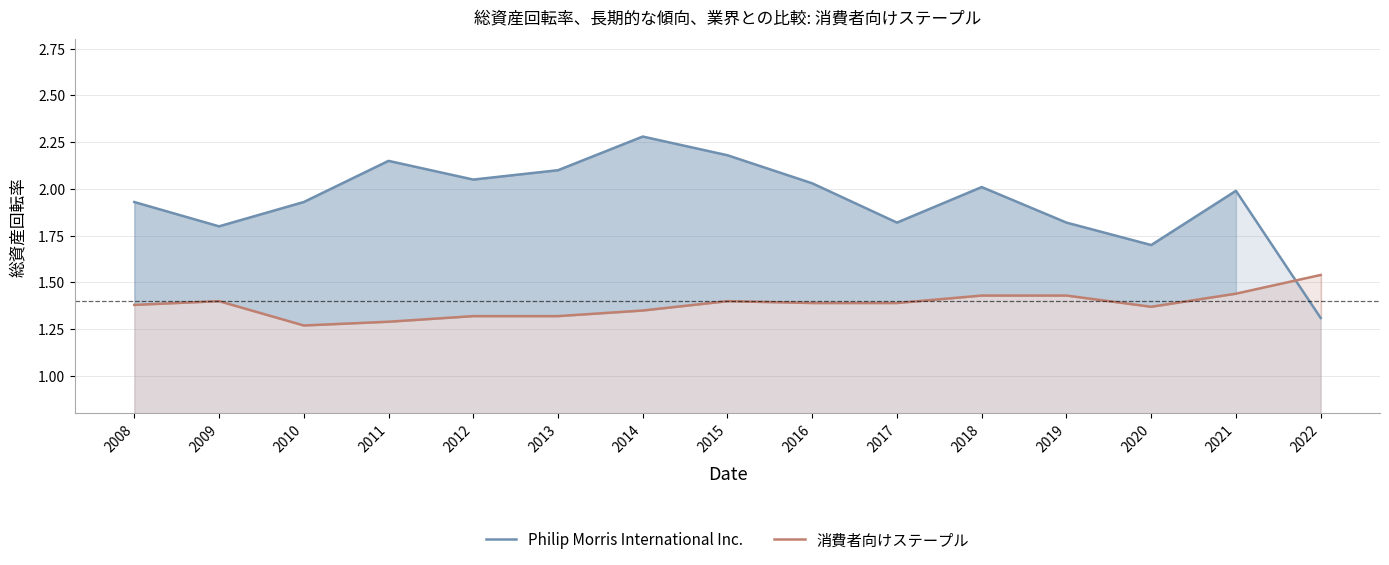

How many lines are shown in the chart?

2